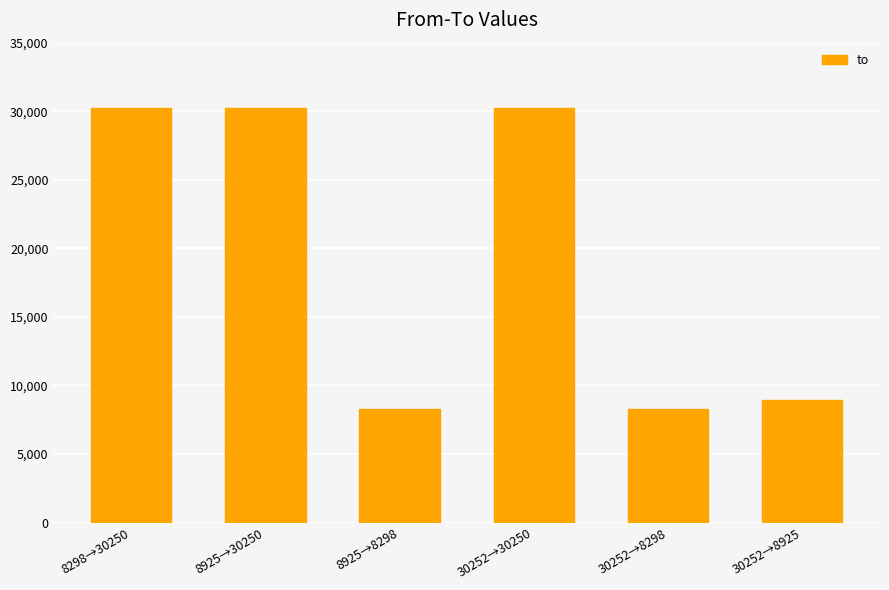

The value at 30252→8925 is 5347. True or false?

False